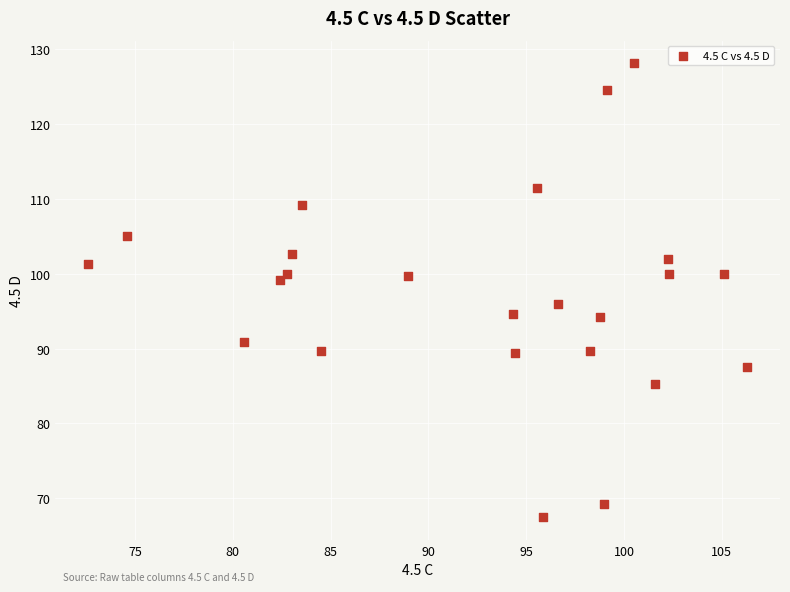

What Y value in the scatter plot is closest to 97?

95.9